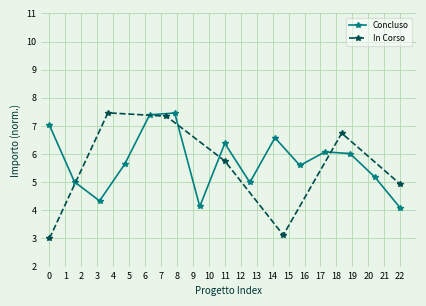

What is the lowest value of the In Corso series?

3.0